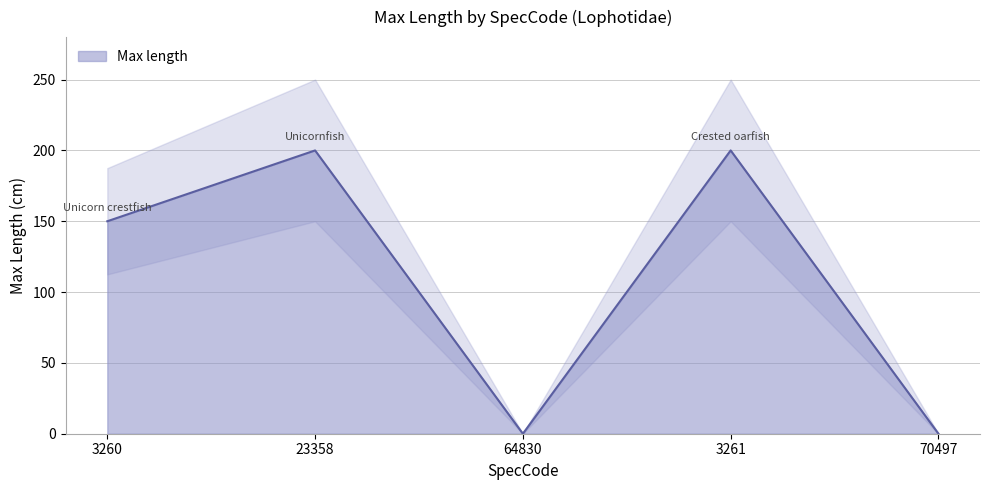

What position from the right is 3260?

5